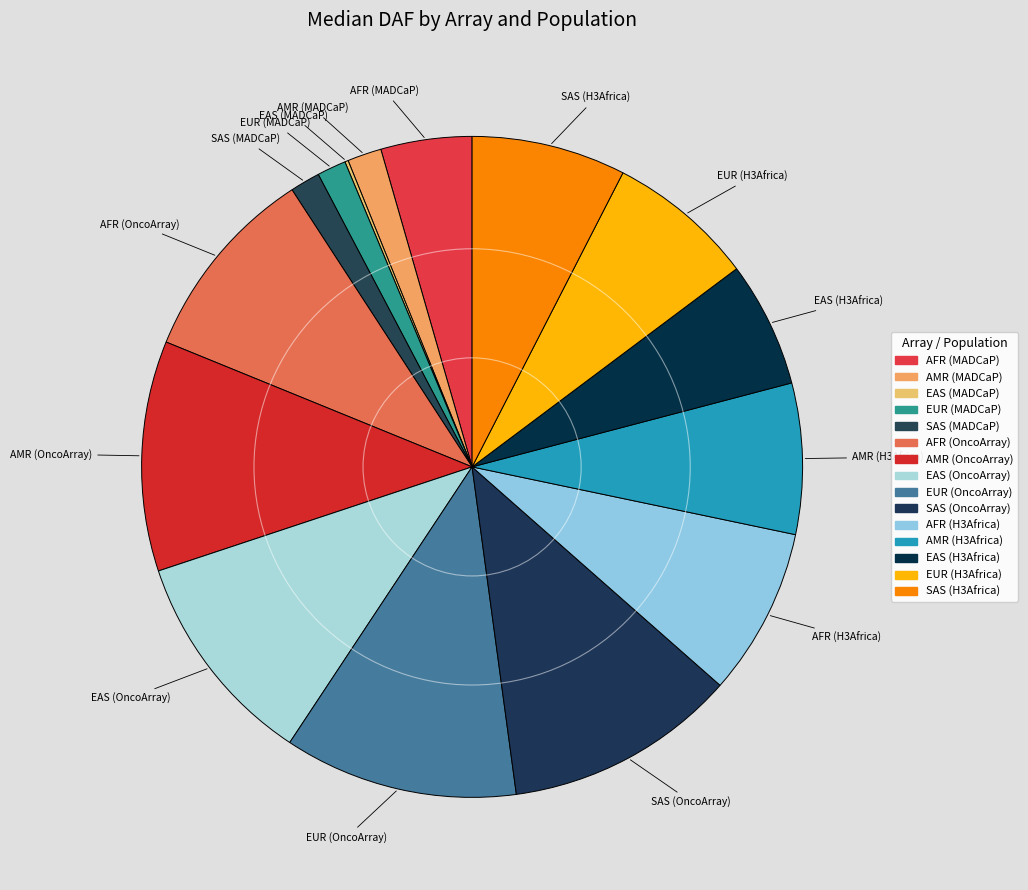

Does SAS (MADCaP) account for over 50% of the chart?

No